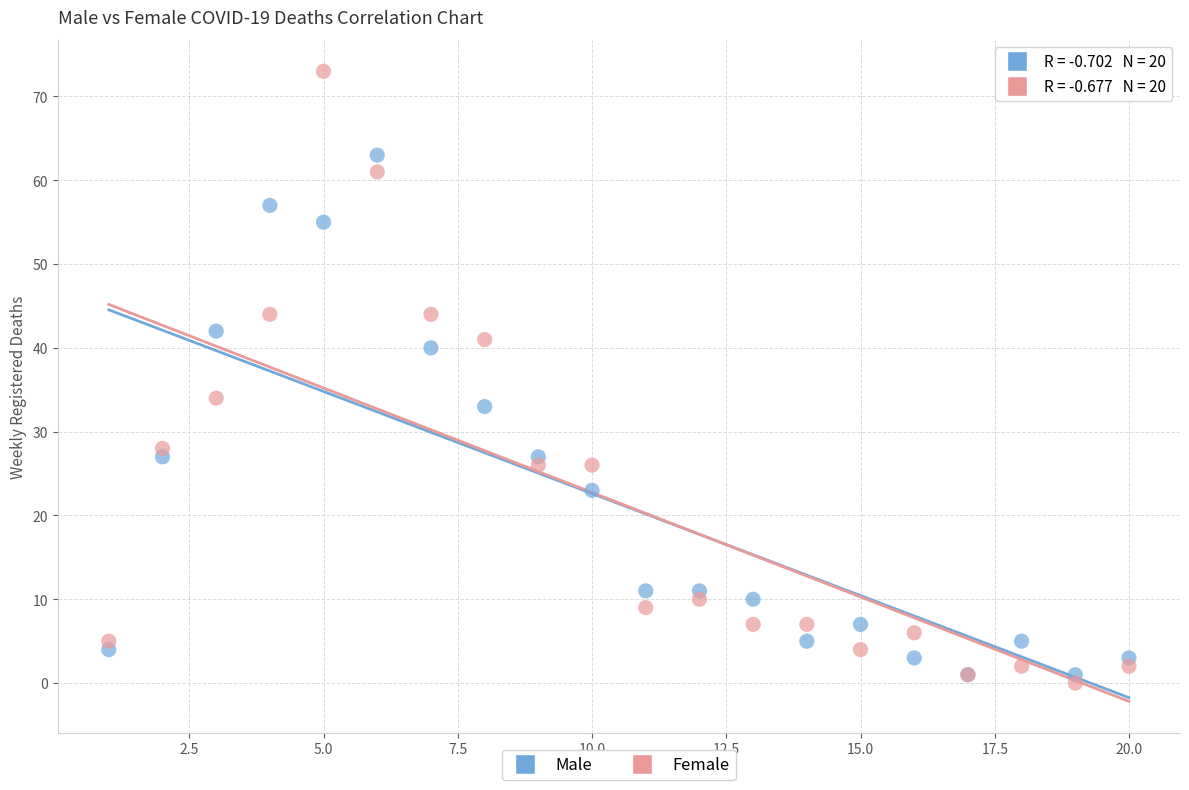

In the Female series, what Y value is closest to 36?

34